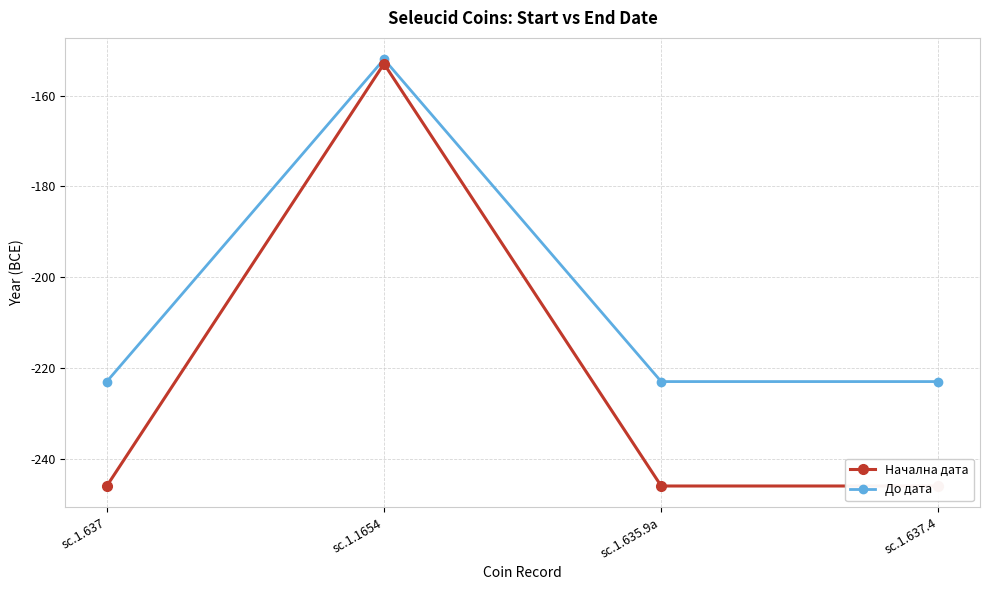

How many lines are shown in the chart?

2